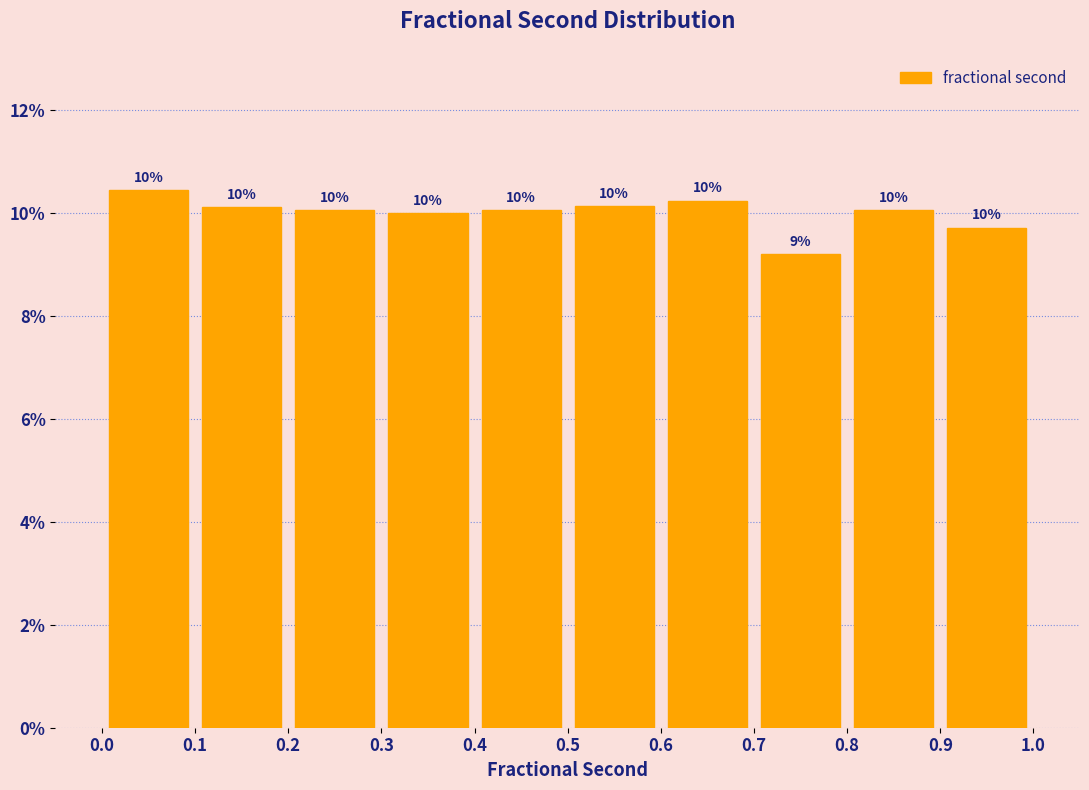

Which range on the x-axis has the tallest bar?

0.0 to 0.1